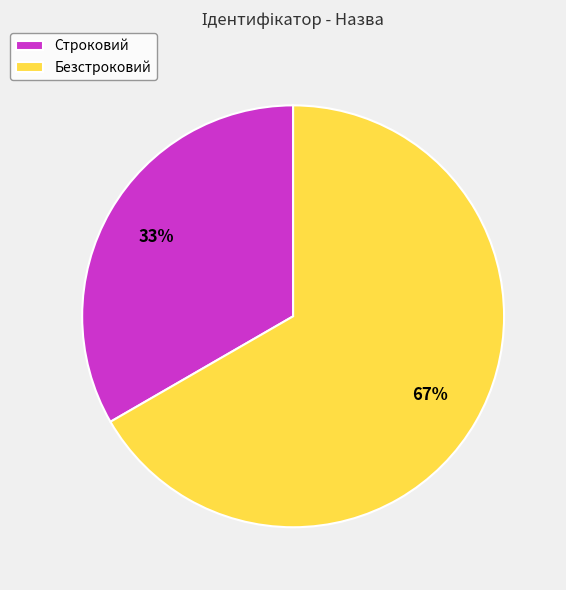

To the nearest percent, what percentage of the pie is Строковий?

33%